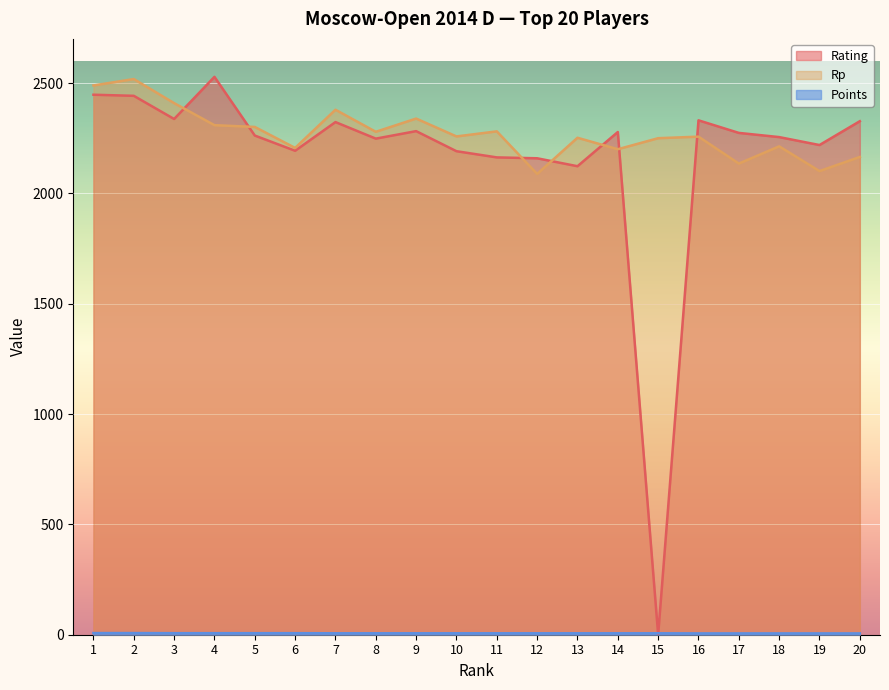

List the labels in order of Rp value, smallest first.

12, 19, 17, 20, 14, 6, 18, 15, 13, 16, 10, 8, 11, 5, 4, 9, 7, 3, 1, 2